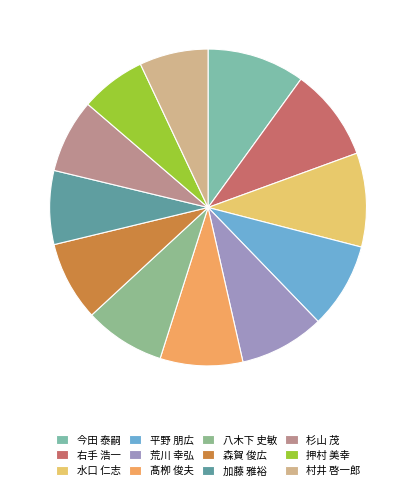

To the nearest percent, what is the difference between the largest and smallest slice percentages?

3%